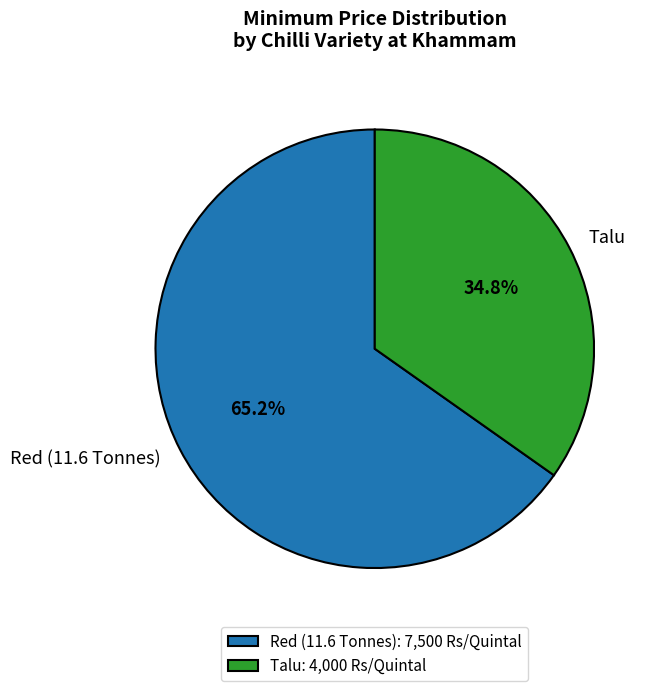

Approximately how many times larger is the value at Talu compared to Red (11.6 Tonnes)?

0.5